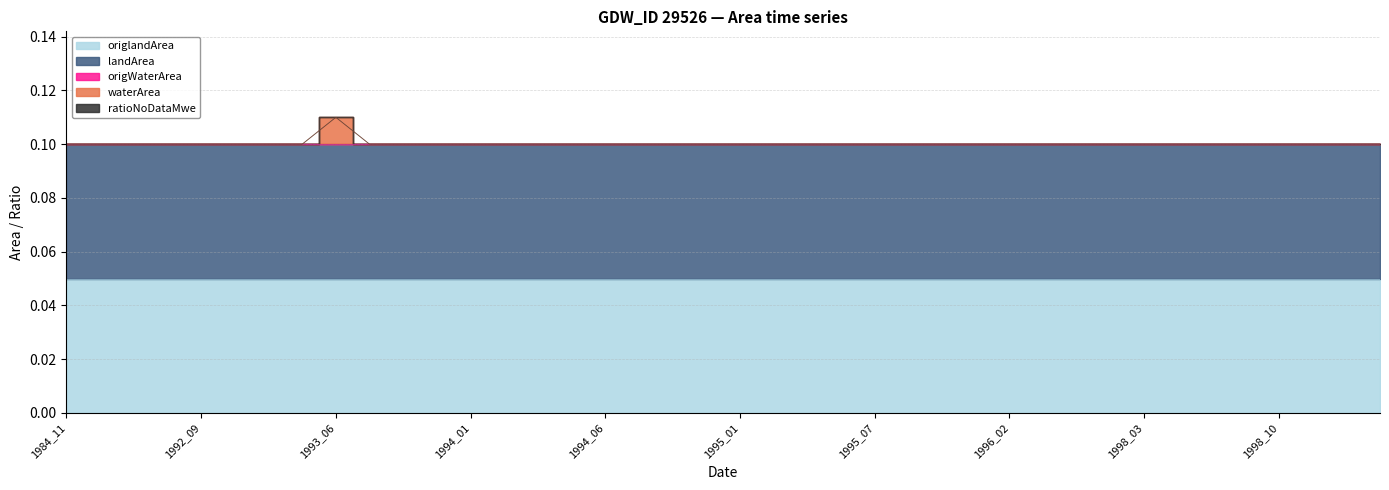

What is the sum of all landArea values?

2.0